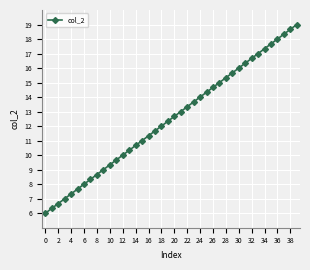

Does the chart display data point markers on the line(s)?

Yes